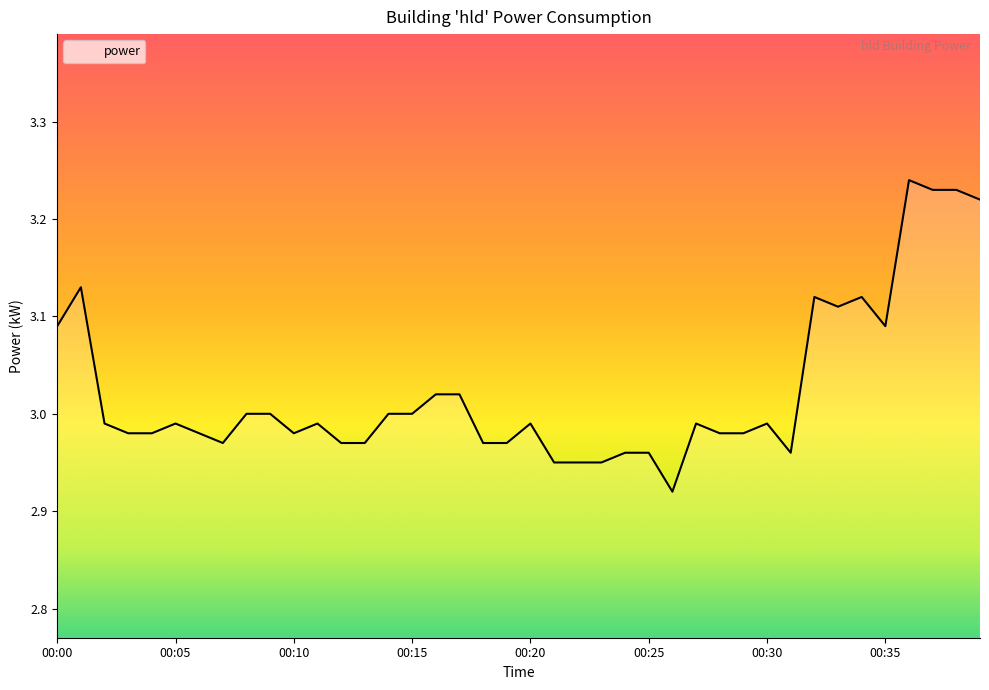

Reading left to right, transcribe all the data shown in this chart.

00:00=3.1	00:01=3.1	00:02=3.0	00:03=3.0	00:04=3.0	00:05=3.0	00:06=3.0	00:07=3.0	00:08=3.0	00:09=3.0	00:10=3.0	00:11=3.0	00:12=3.0	00:13=3.0	00:14=3.0	00:15=3.0	00:16=3.0	00:17=3.0	00:18=3.0	00:19=3.0	00:20=3.0	00:21=3.0	00:22=3.0	00:23=3.0	00:24=3.0	00:25=3.0	00:26=2.9	00:27=3.0	00:28=3.0	00:29=3.0	00:30=3.0	00:31=3.0	00:32=3.1	00:33=3.1	00:34=3.1	00:35=3.1	00:36=3.2	00:37=3.2	00:38=3.2	00:39=3.2